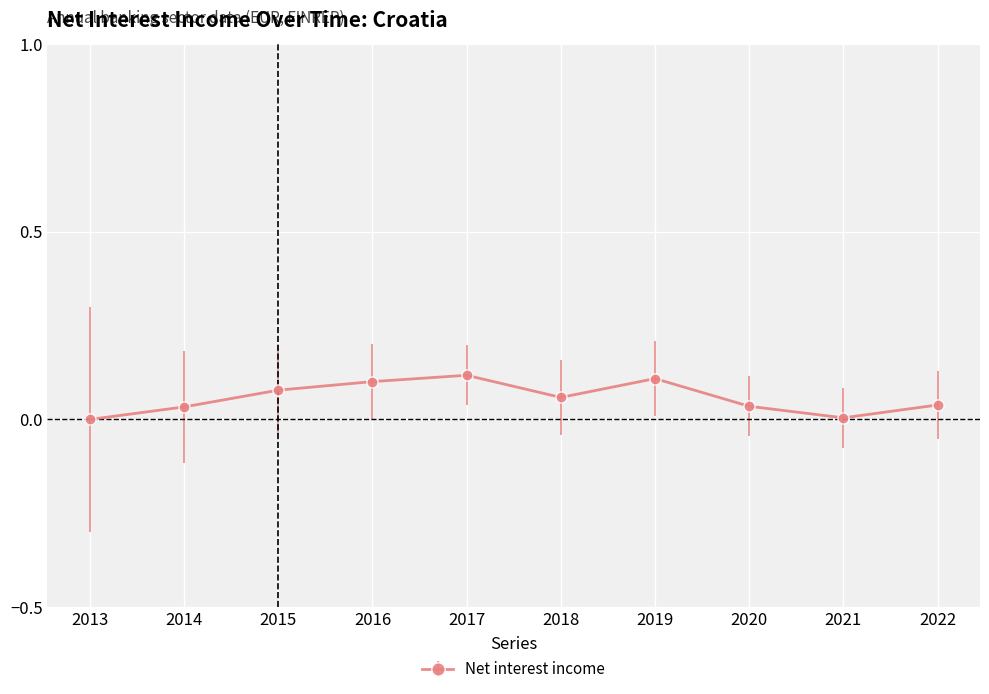

The chart shows a value of 0.1 at 2018. True or false?

True